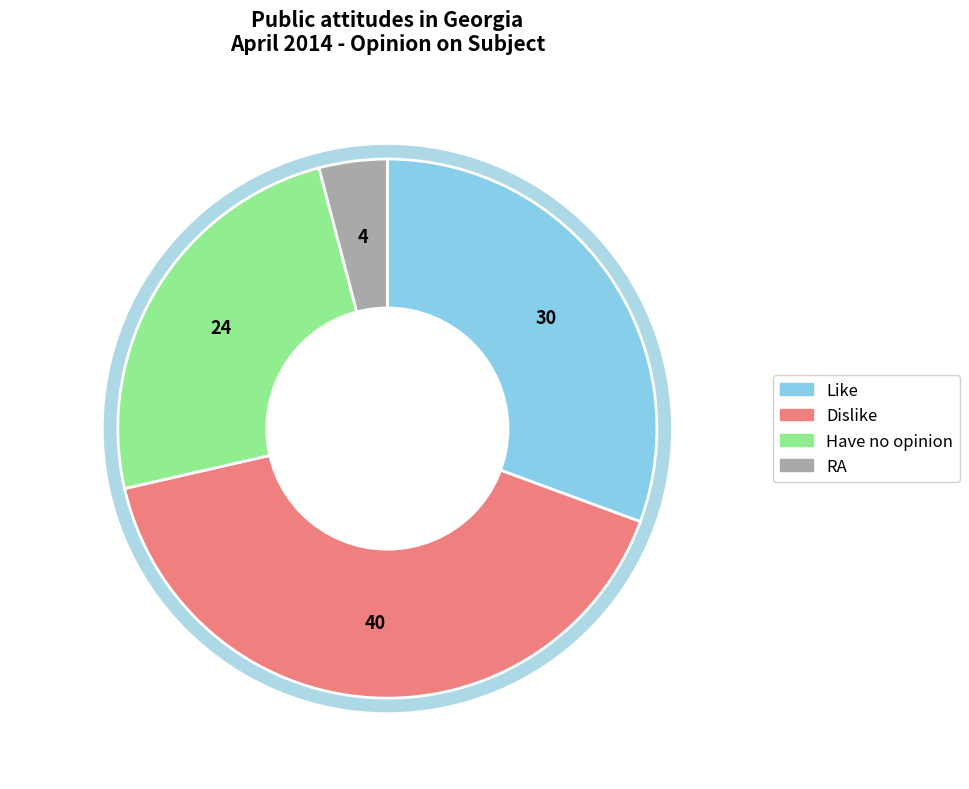

What is the ratio of the value at Like to the value at RA?

7.5